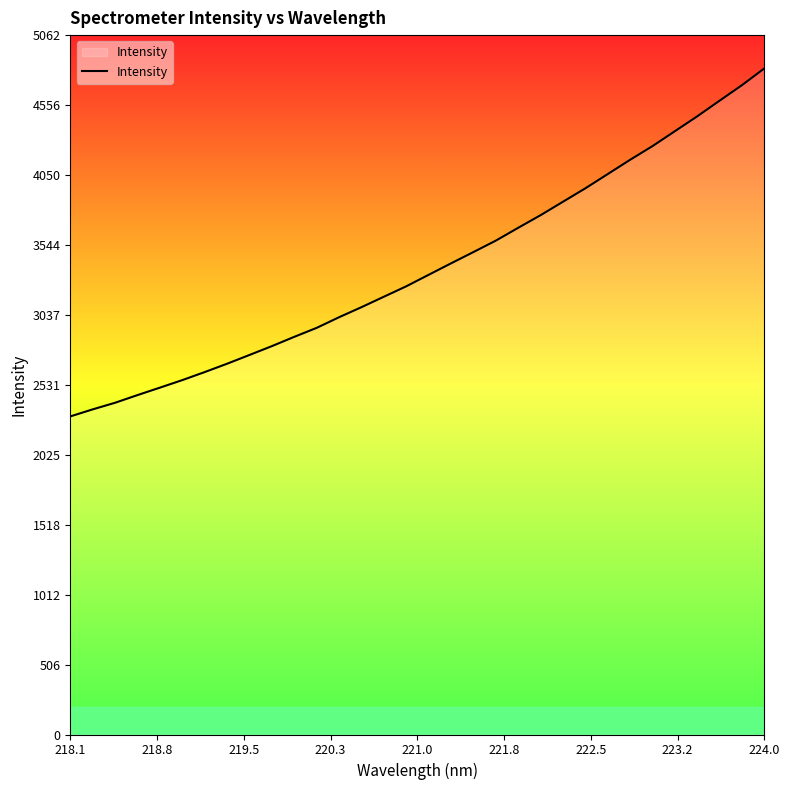

What is the smallest value displayed?

2302.6